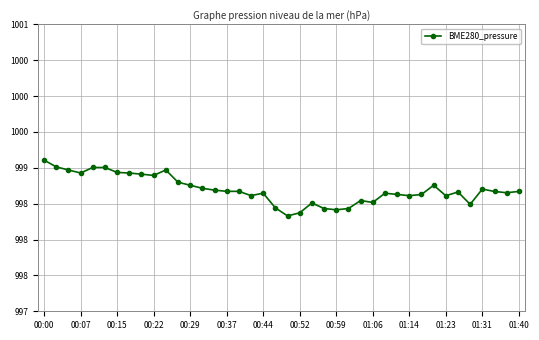

Reading left to right, transcribe all the data shown in this chart.

999.1	999.0	999.0	998.9	999.0	999.0	998.9	998.9	998.9	998.9	999.0	998.8	998.8	998.7	998.7	998.7	998.7	998.6	998.6	998.4	998.3	998.4	998.5	998.4	998.4	998.4	998.5	998.5	998.6	998.6	998.6	998.6	998.8	998.6	998.7	998.5	998.7	998.7	998.7	998.7